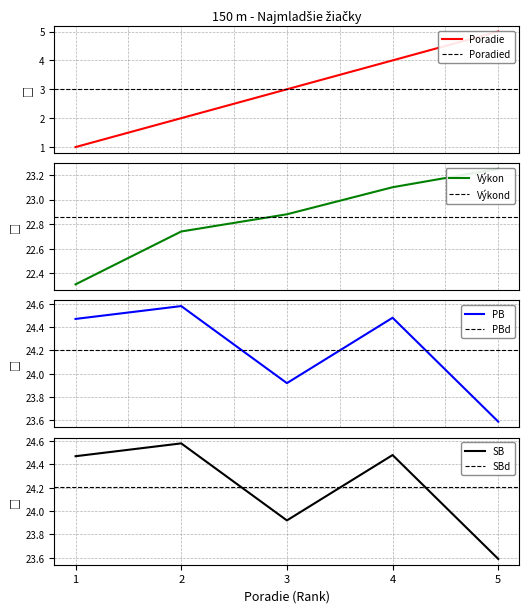

Is this an area chart (filled region under the line)?

No